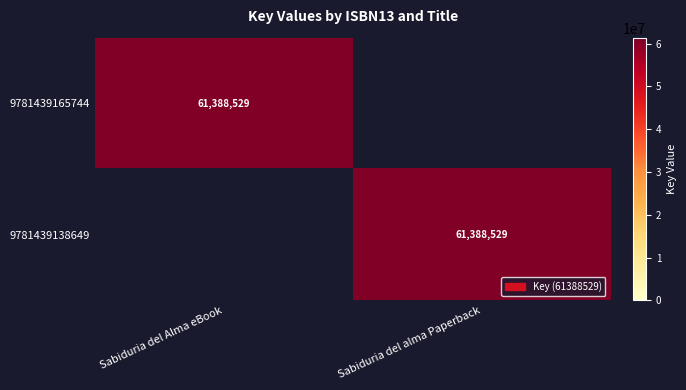

What is the total value across all series at Sabiduria del alma Paperback?

61388529